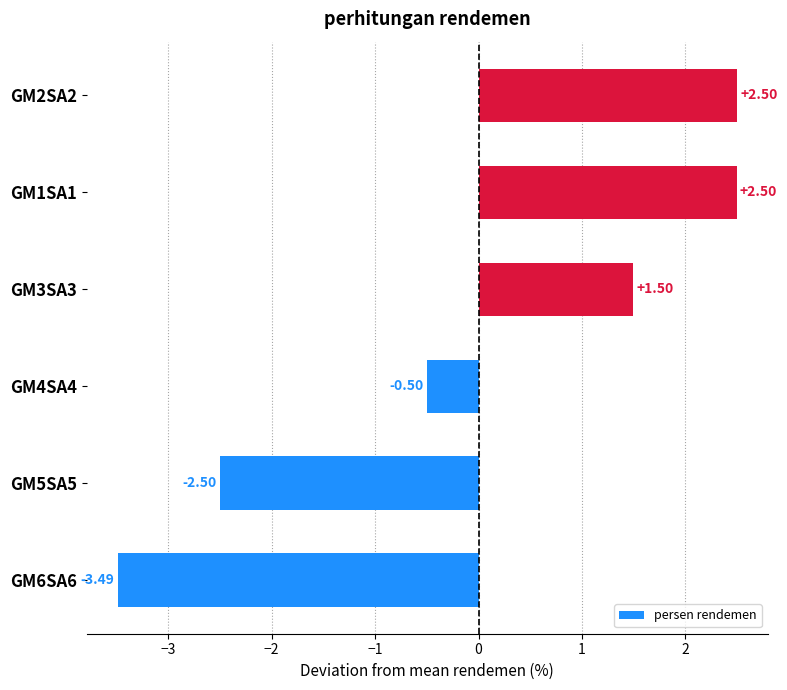

What is the difference between the values at GM6SA6 and GM5SA5?

1.0